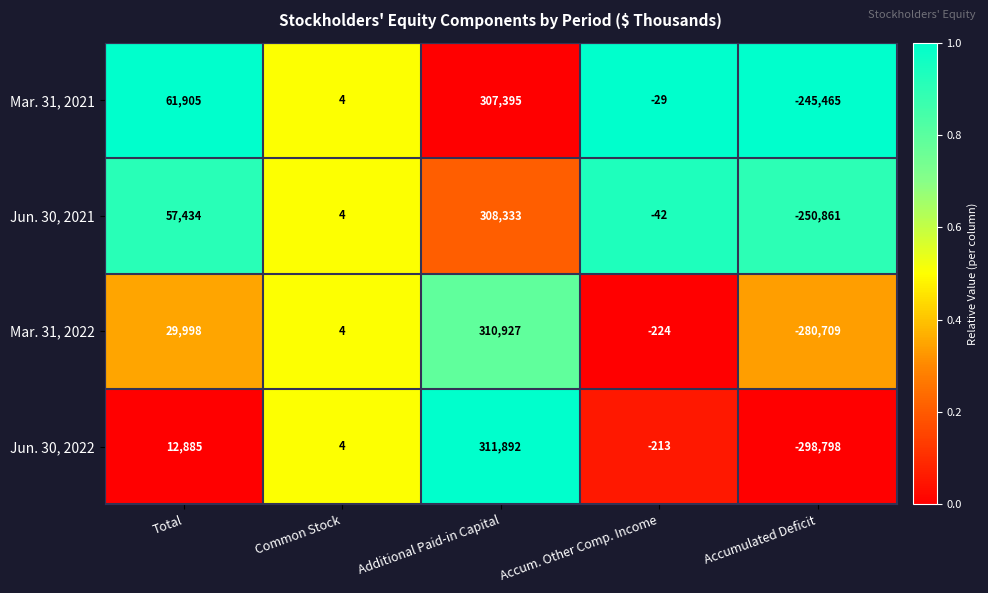

The Mar. 31, 2021 series shows 37818 at Total. True or false?

False